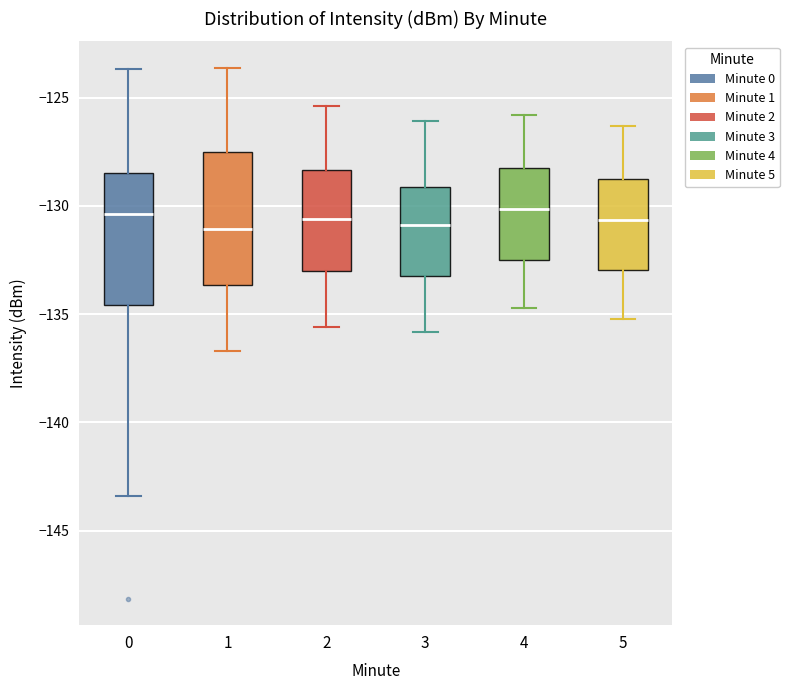

Where is the upper edge of the box at x = 1 on the y-axis? The values are not printed on the chart, so give them approximately, as read against the axis.

-127.5